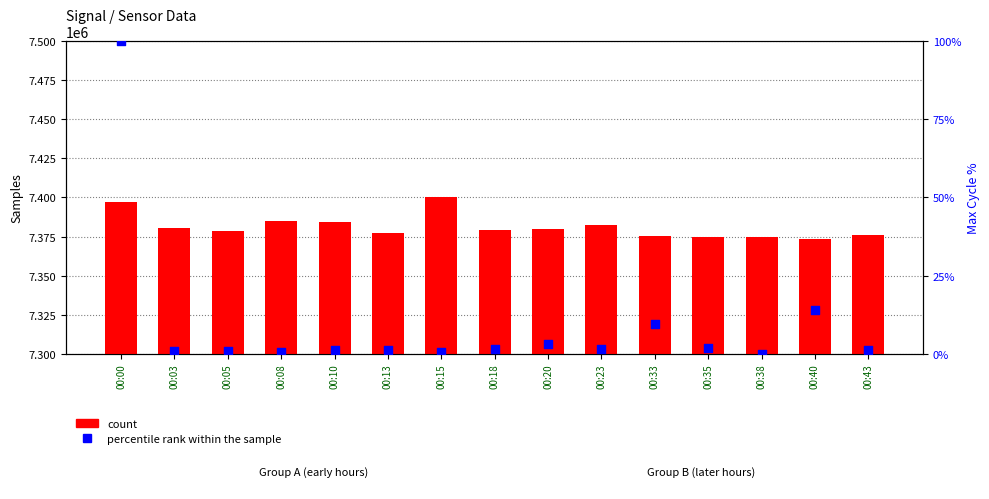

Which series has the largest total across all categories?

count